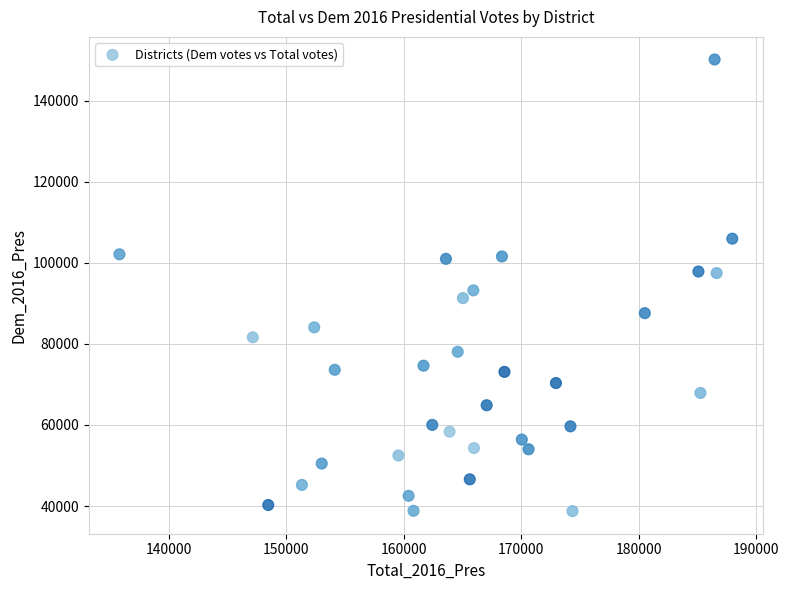

What is the range of Y values (max minus min)?

111419